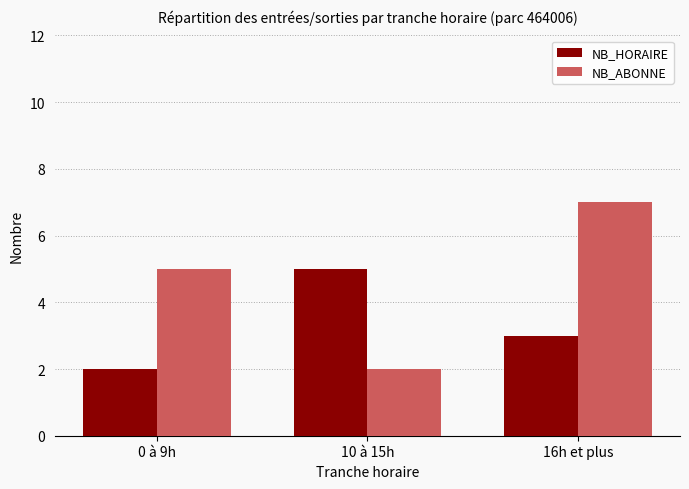

Count the NB_HORAIRE values in the range 2 to 5.

3